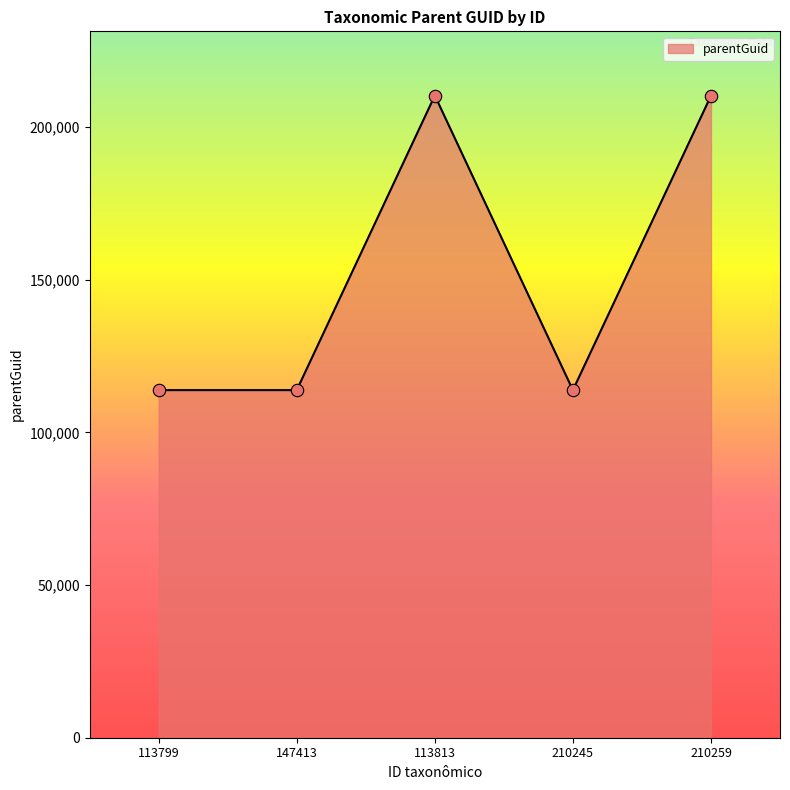

What is the change in value from 113813 to 210259?

-62